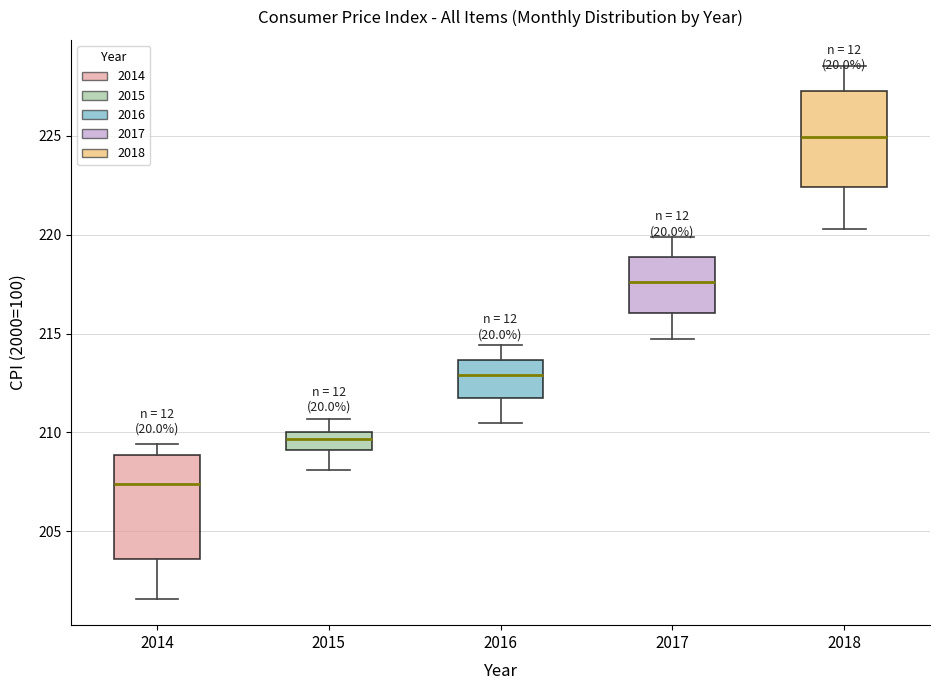

Reading left to right, read every box against the y-axis: the position of its median line, the range the box covers, and the ends of its whiskers. The values are not printed on the chart, so give them approximately, as read against the axis.

2014: median 207.5, box 203.5 to 209.0, whiskers 201.5 to 209.5
2015: median 209.5, box 209.0 to 210.0, whiskers 208.0 to 210.5
2016: median 213.0, box 211.5 to 213.5, whiskers 210.5 to 214.5
2017: median 217.5, box 216.0 to 219.0, whiskers 214.5 to 220.0
2018: median 225.0, box 222.5 to 227.5, whiskers 220.5 to 228.5